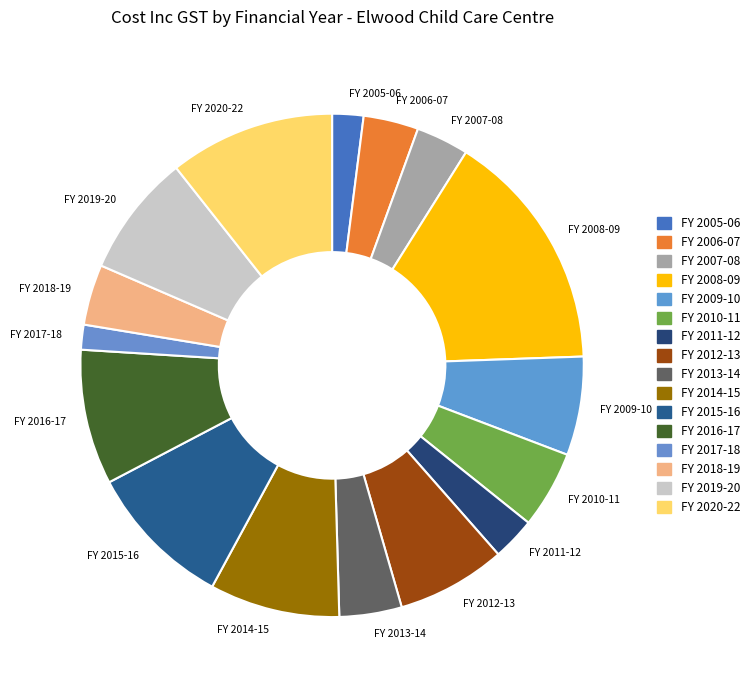

Do FY 2012-13 and FY 2006-07 together represent more than half of the pie?

No